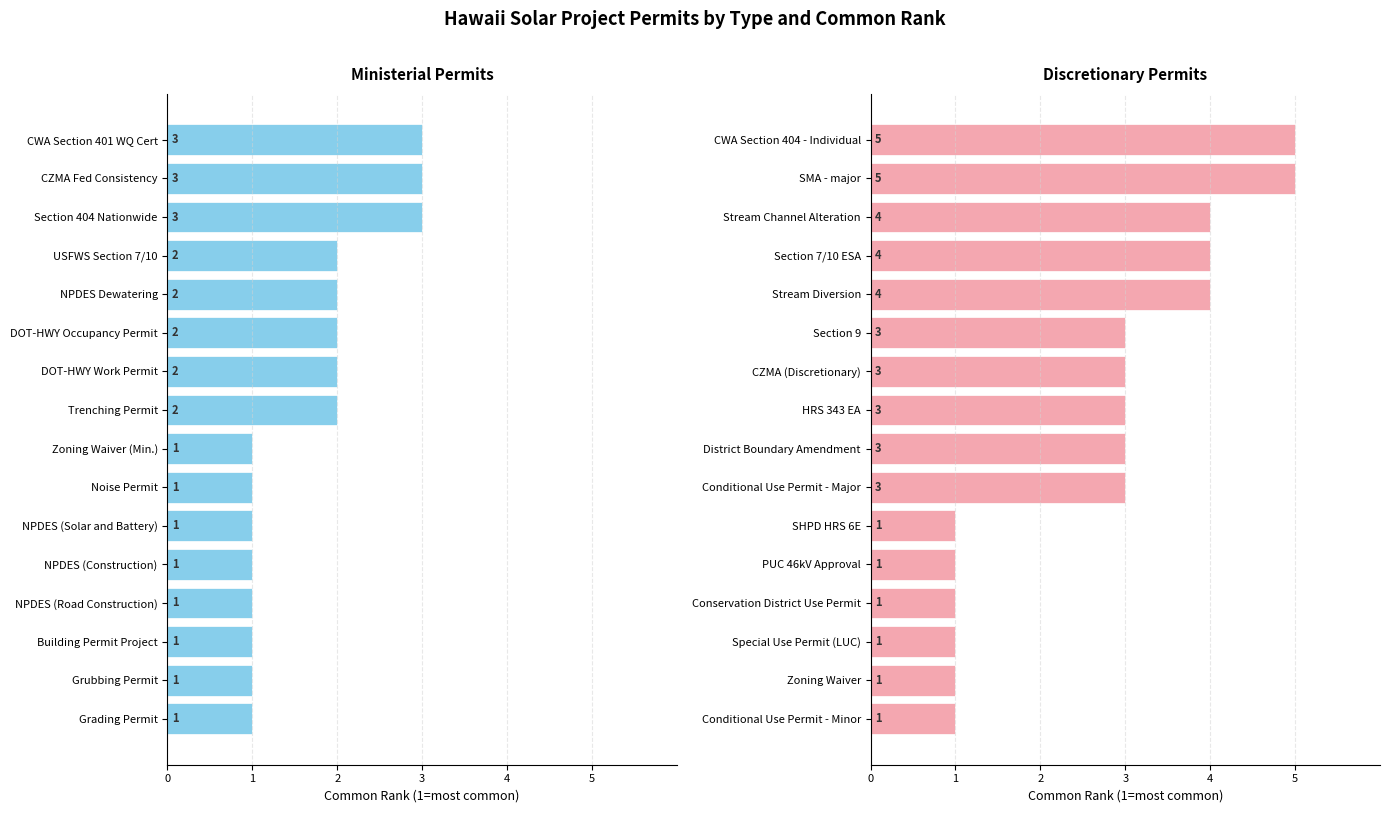

What is the difference between the maximum and minimum values in the Ministerial series?

2